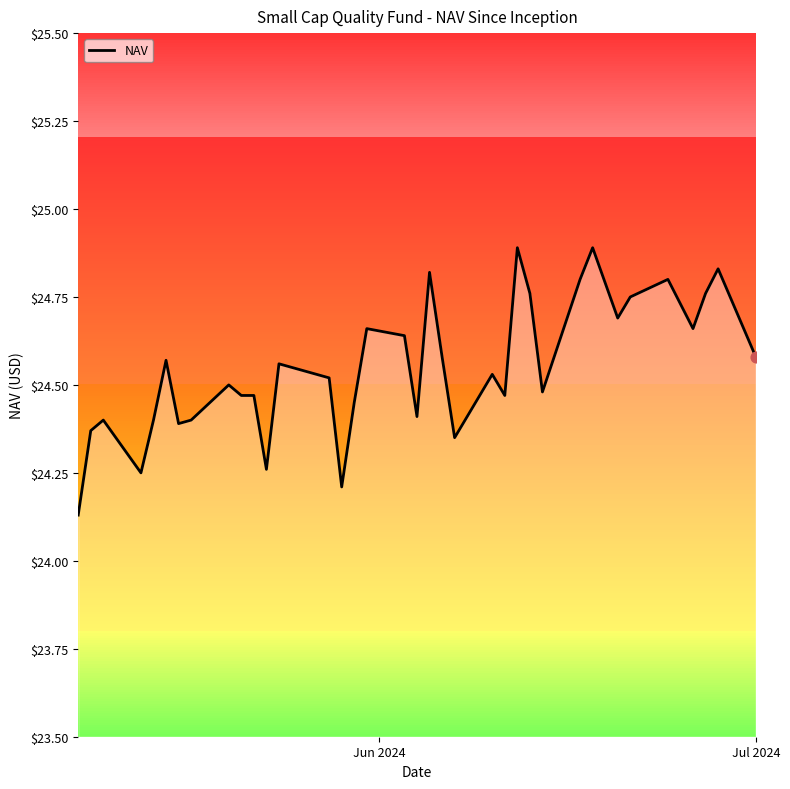

What is the maximum value shown in the chart?

24.9